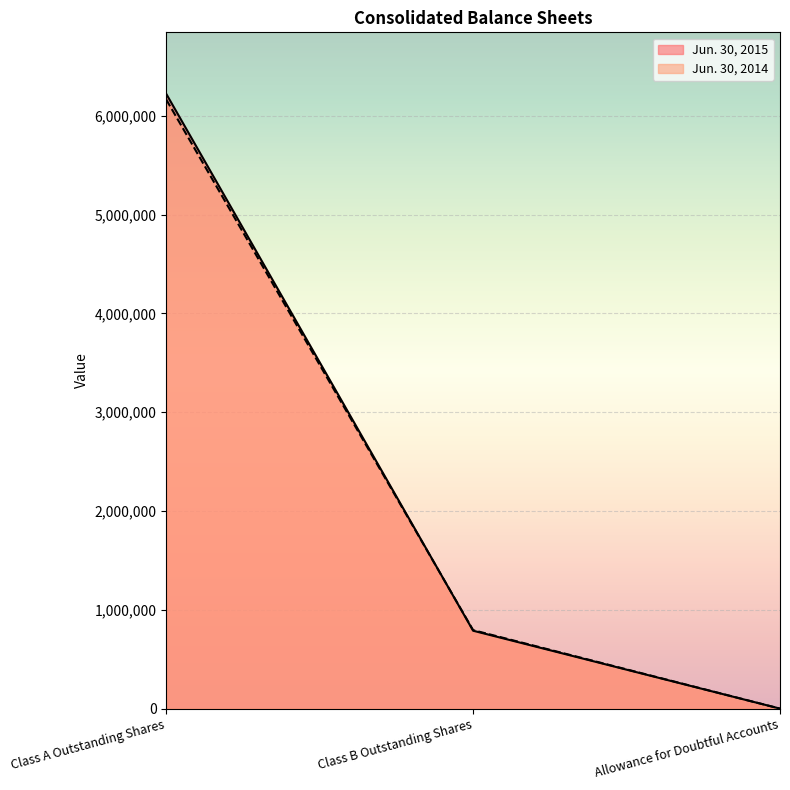

Which series has the largest range (max minus min)?

Jun. 30, 2015